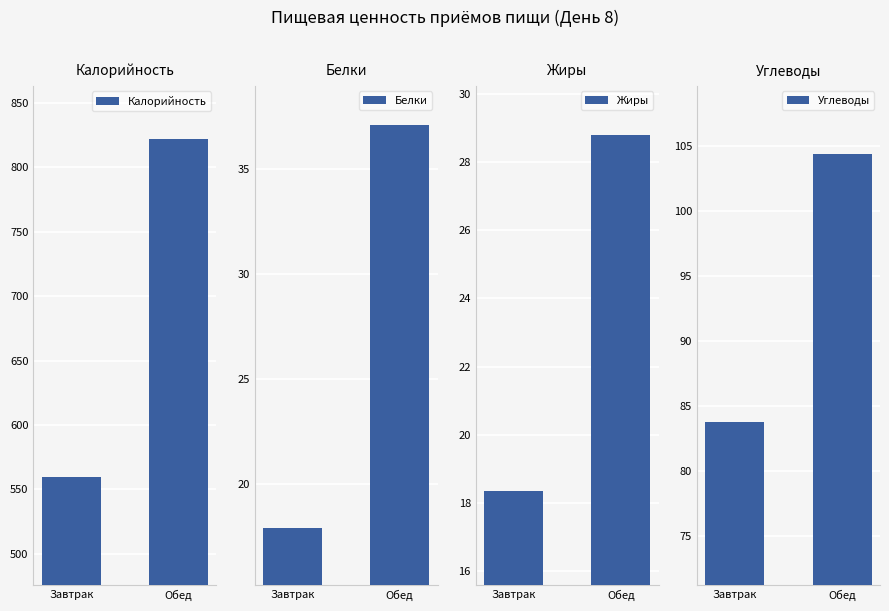

Reading right to left, extract all data points from this chart.

Калорийность: 822.1	559.9
Белки: 37.1	17.9
Жиры: 28.8	18.4
Углеводы: 104.4	83.8